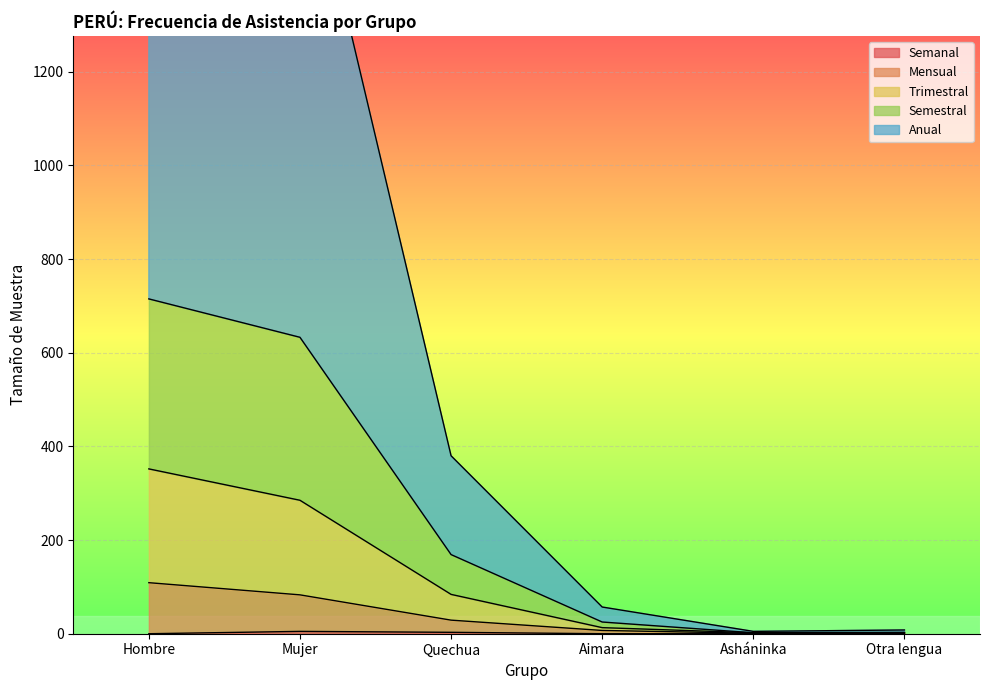

True or false: Mensual and Anual intersect in this chart.

False